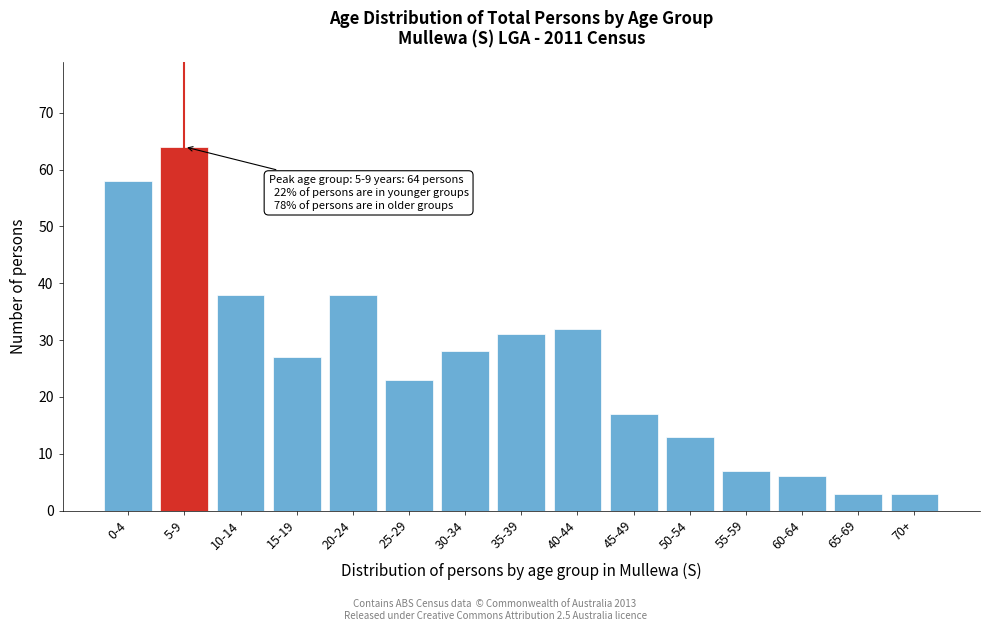

Reading right to left, extract all data points from this chart.

70+=3	65-69=3	60-64=6	55-59=7	50-54=13	45-49=17	40-44=32	35-39=31	30-34=28	25-29=23	20-24=38	15-19=27	10-14=38	5-9=64	0-4=58